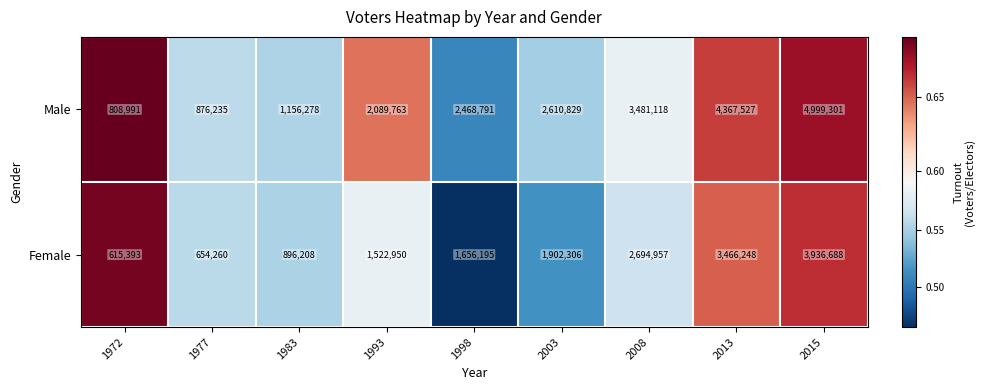

Is the value of Female at 2008 greater than the value of Male at 1993?

Yes